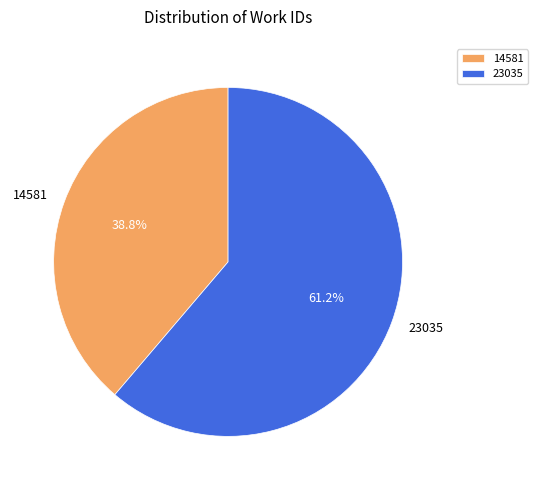

Count the number of slices in the pie.

2